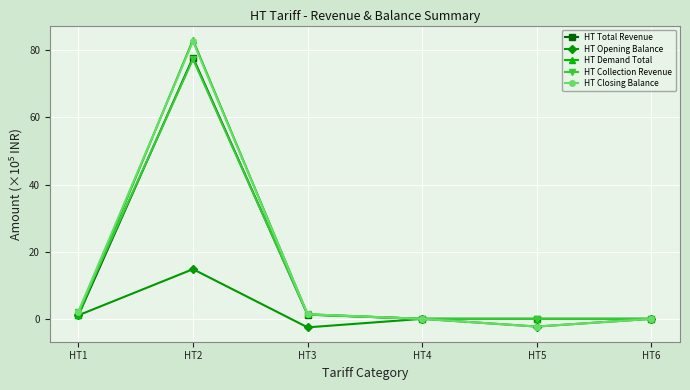

Is it true that HT Opening Balance equals -2.5 at HT3?

True